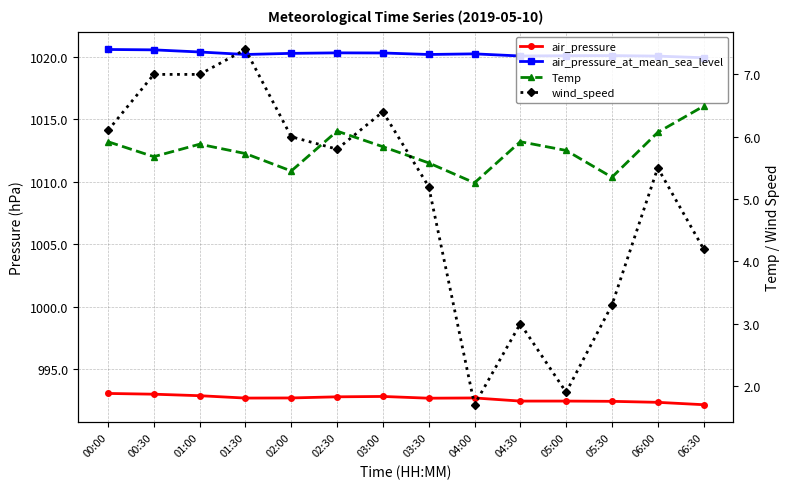

At how many categories does at least one series exceed 983?

14